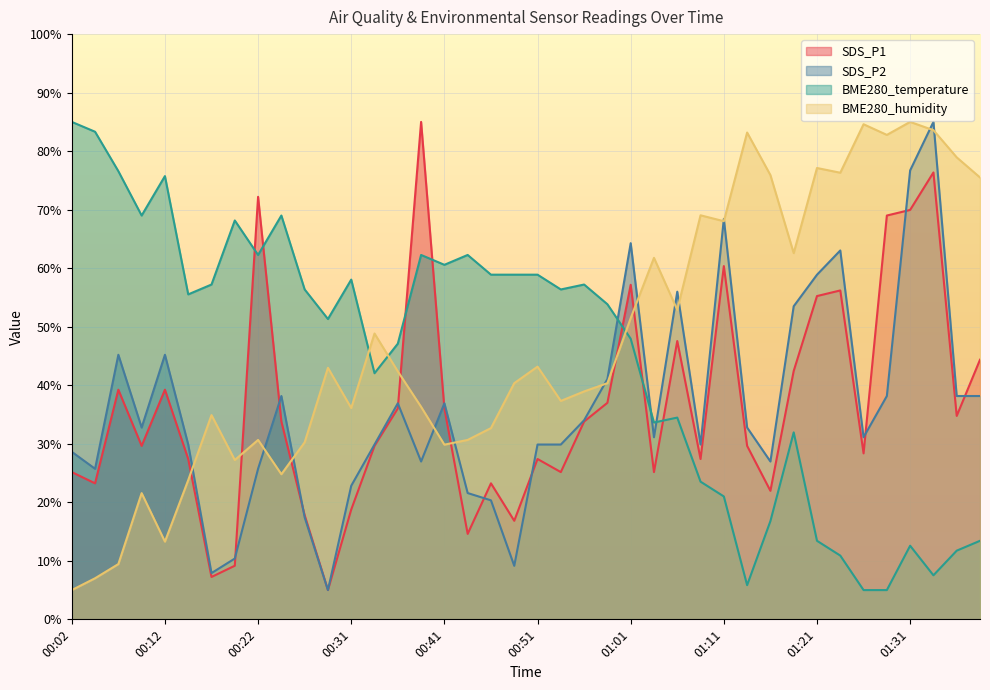

Where do BME280_temperature and SDS_P2 first cross each other?

00:58 and 01:01